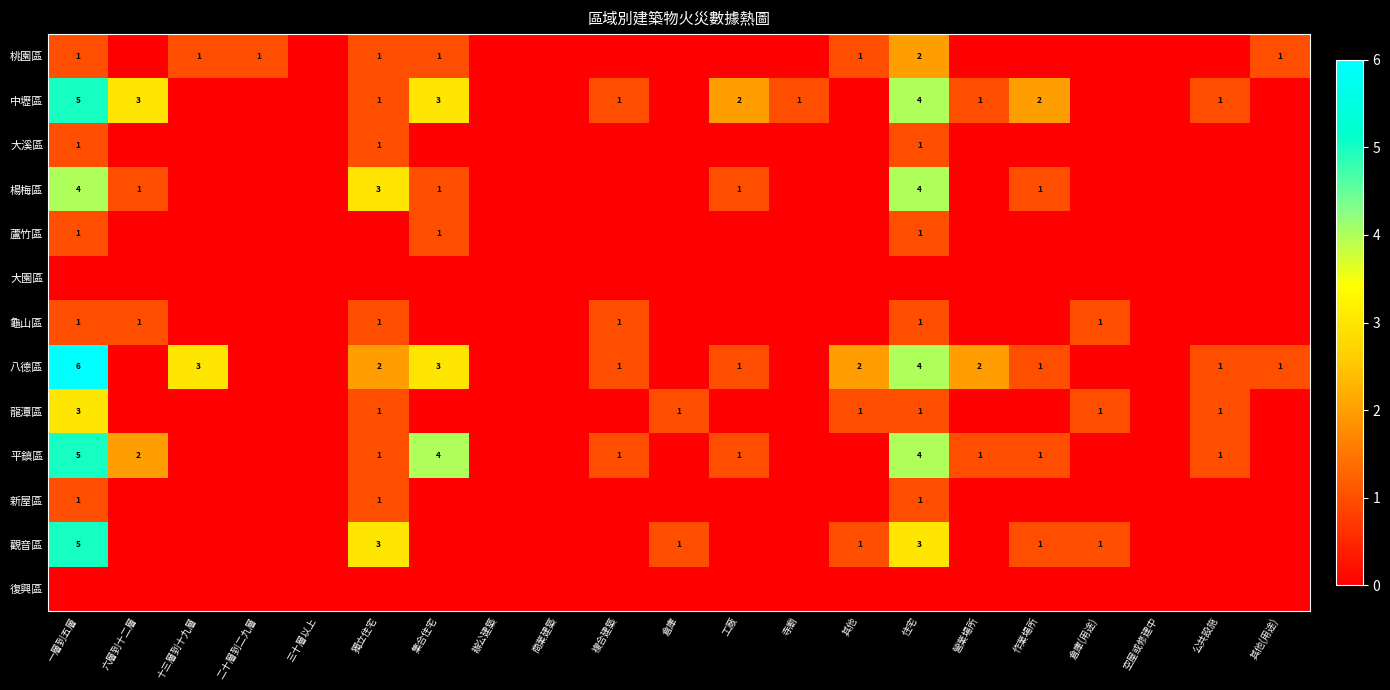

The value of 中壢區 at 複合建築 is 1. True or false?

True